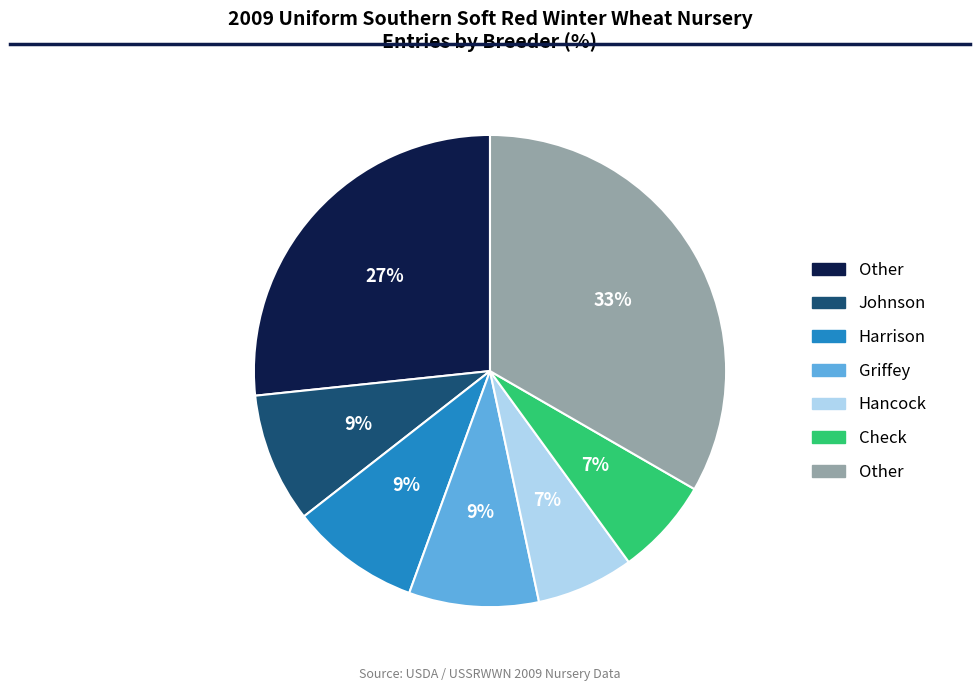

To the nearest percent, what is the average slice percentage?

14%